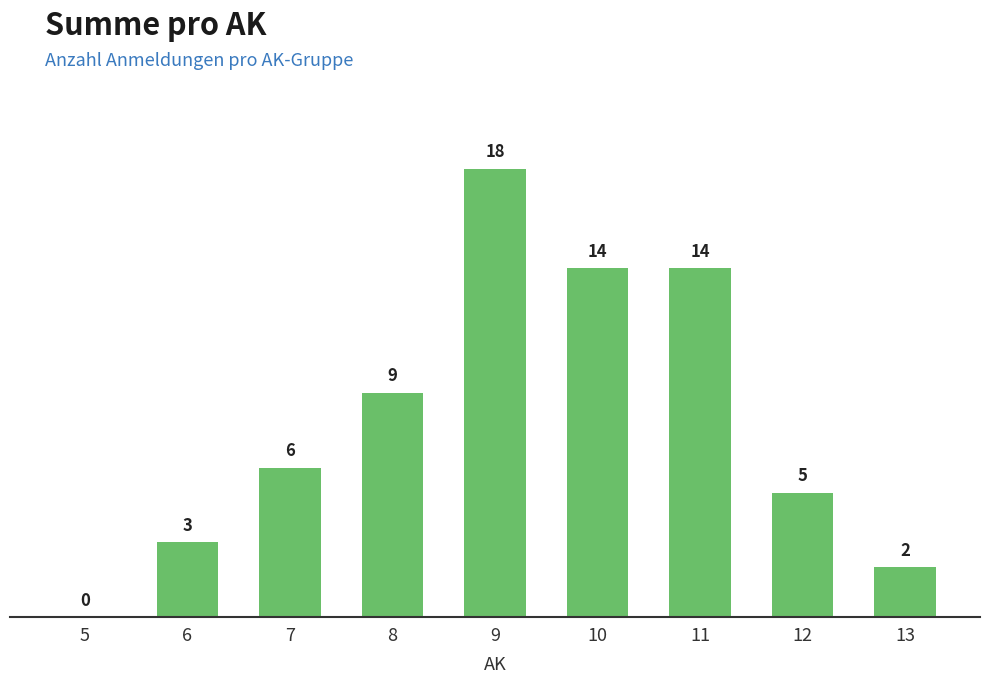

Count the number of categories in the chart.

9